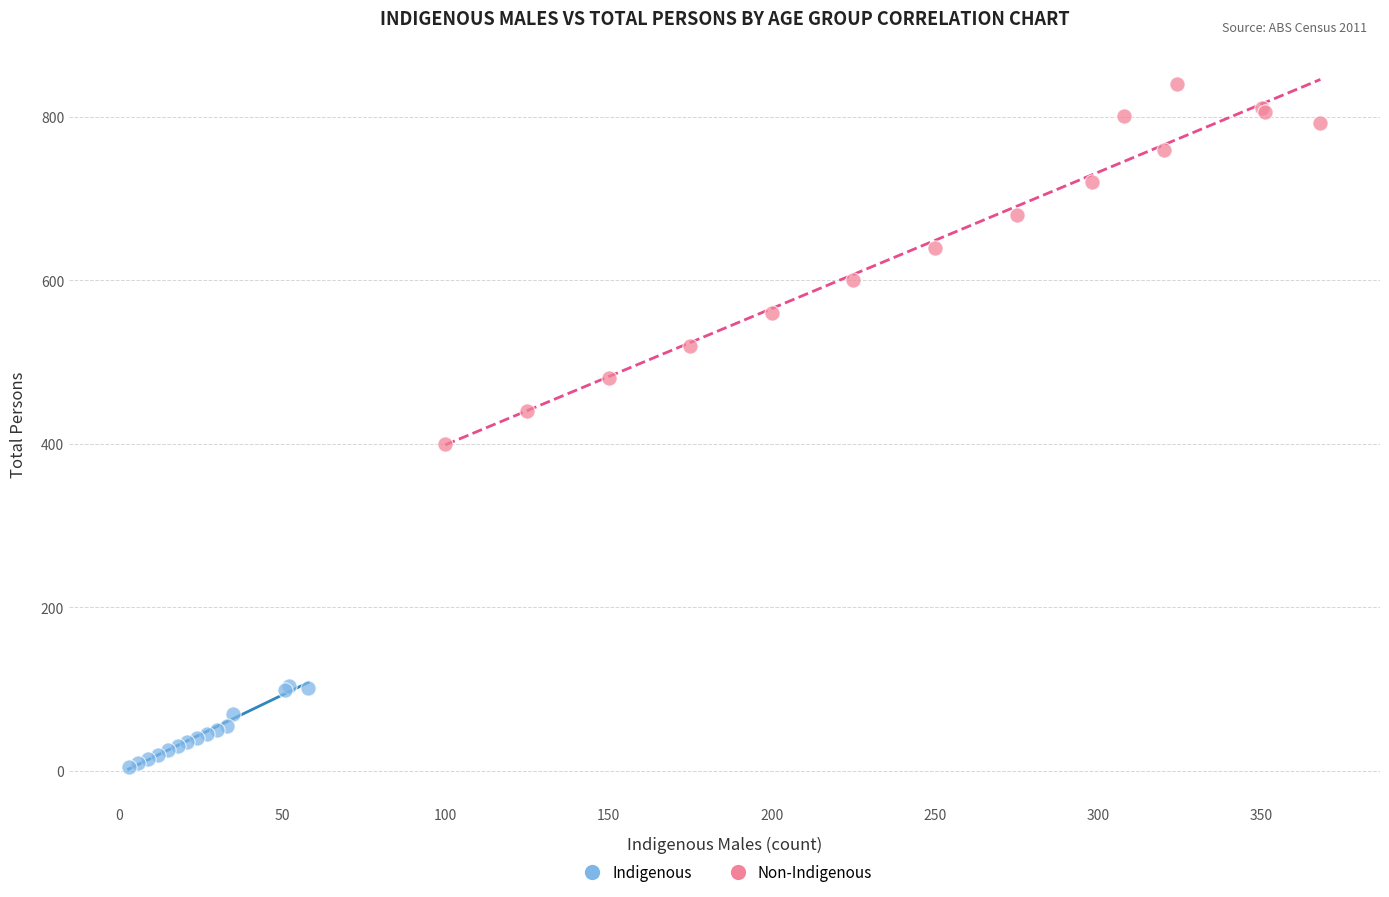

Which series has the widest spread of Y values?

Non-Indigenous